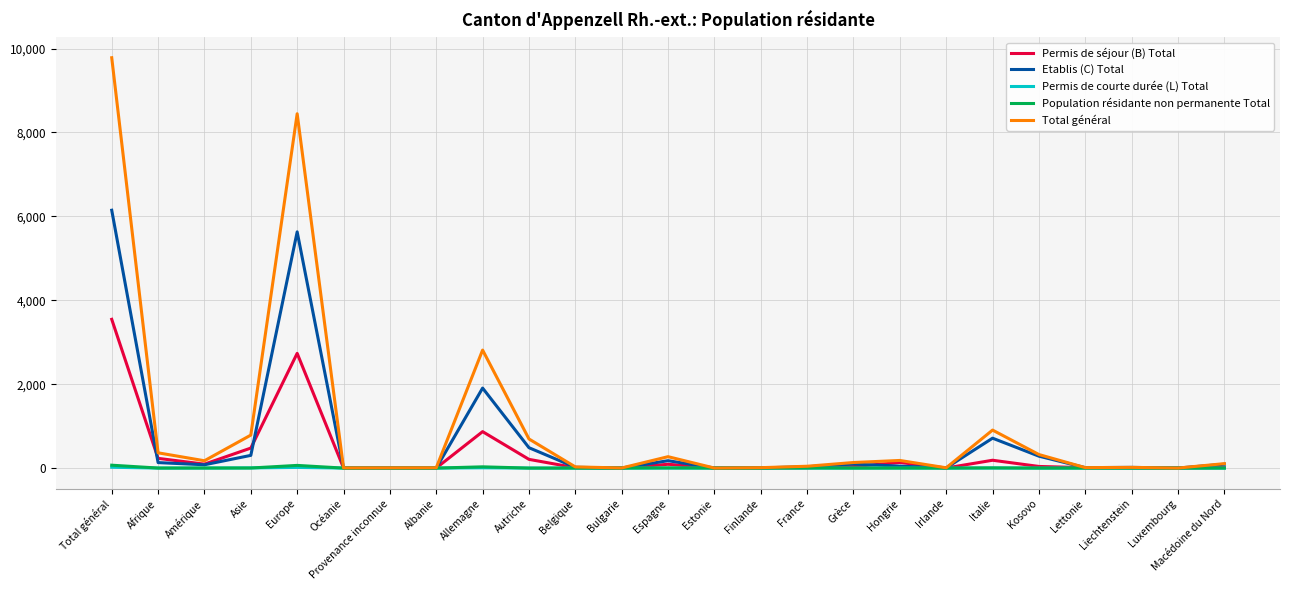

The value of Etablis (C) Total at Autriche is 486. True or false?

True